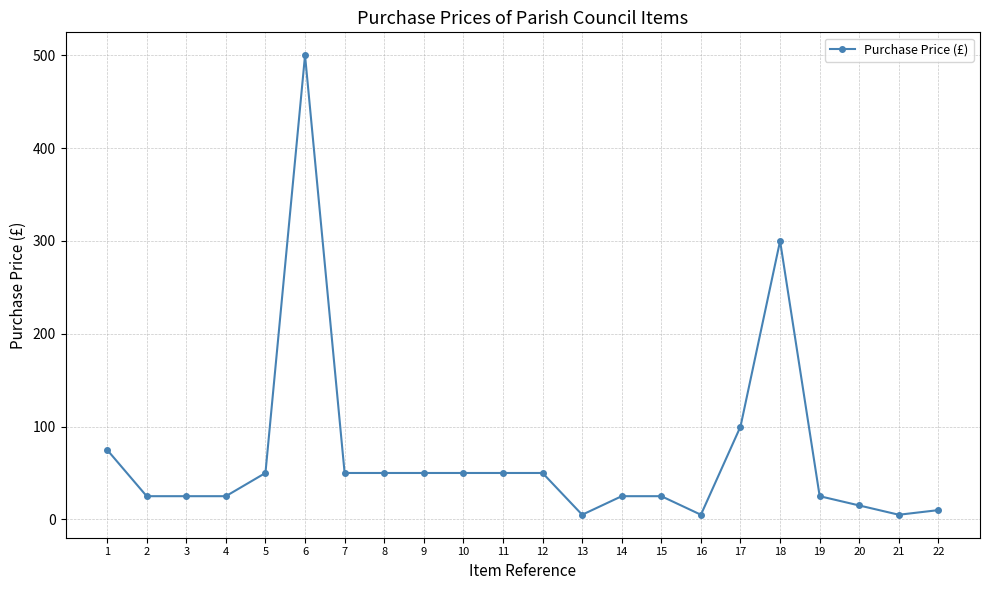

How many distinct data groups are displayed?

1